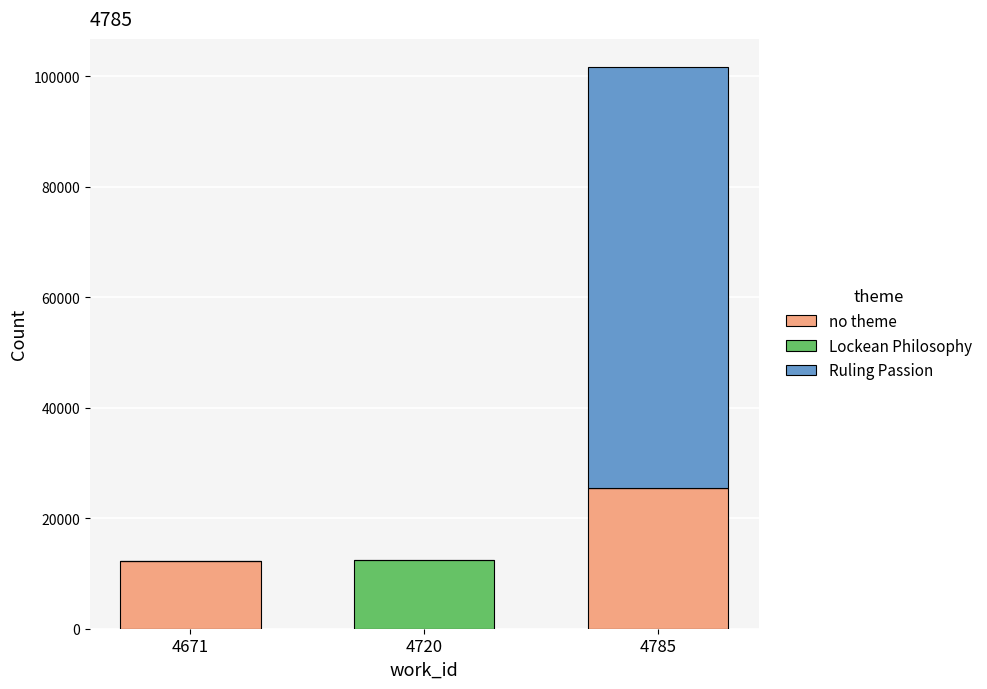

What is the maximum value for no theme?

25409